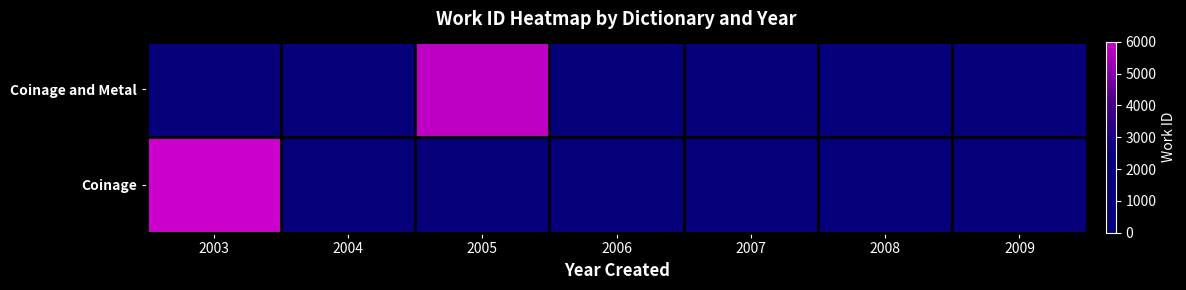

Which series has the widest spread of values?

Coinage